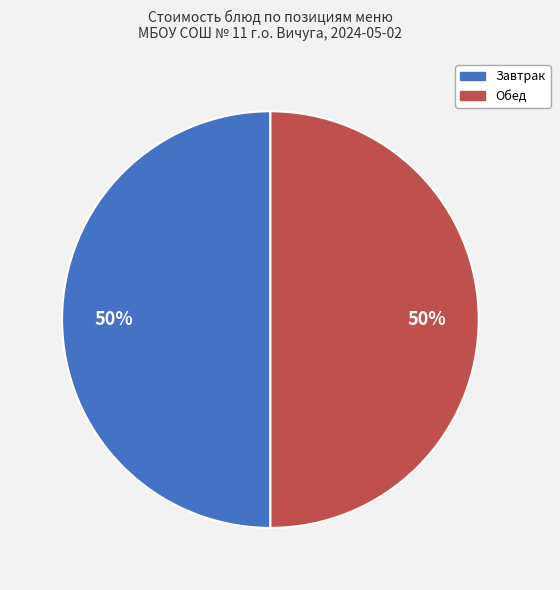

Is it true that Обед is 58% of the pie?

False